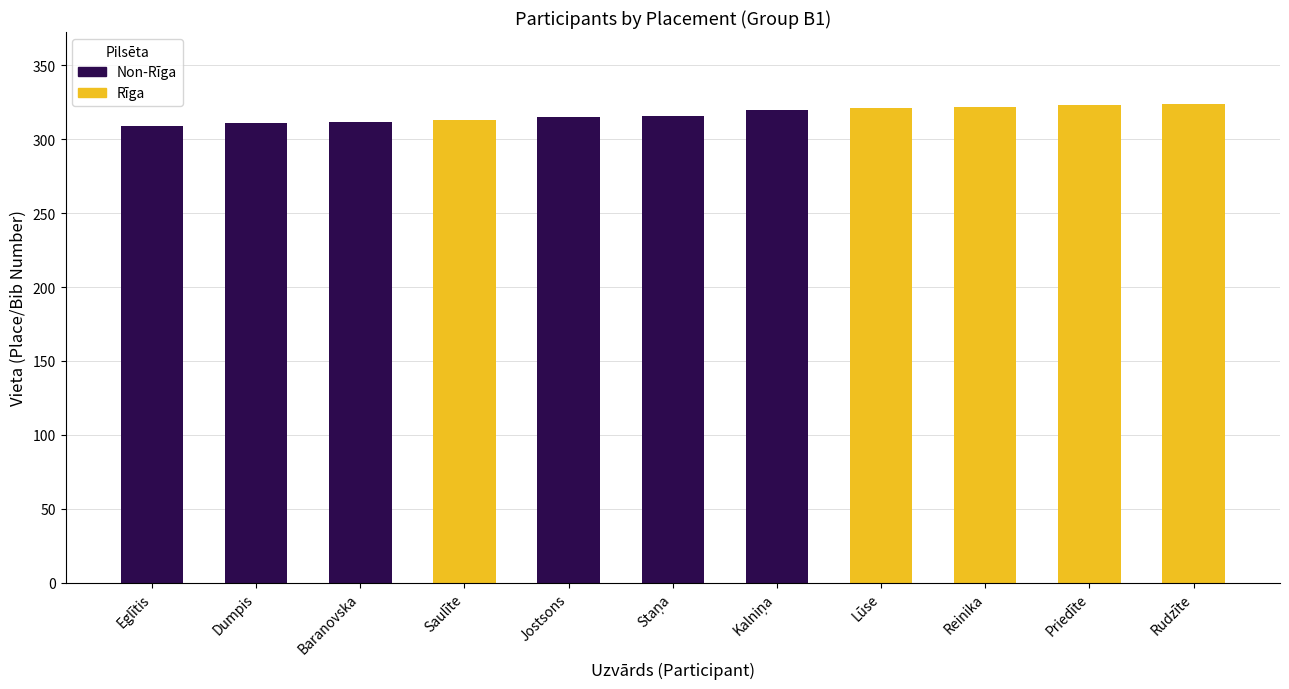

Reading left to right, transcribe all the data shown in this chart.

309	311	312	313	315	316	320	321	322	323	324